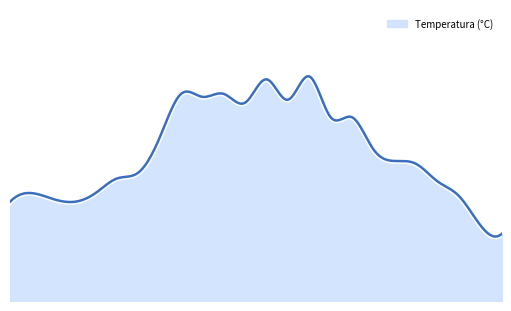

Rank the categories by value from highest to lowest.

18:00, 16:00, 12:00, 14:00, 13:00, 17:00, 15:00, 19:00, 20:00, 11:00, 21:00, 22:00, 23:00, 10:00, 09:00, 00:00, 05:00, 08:00, 01:00, 06:00, 04:00, 07:00, 02:00, 03:00